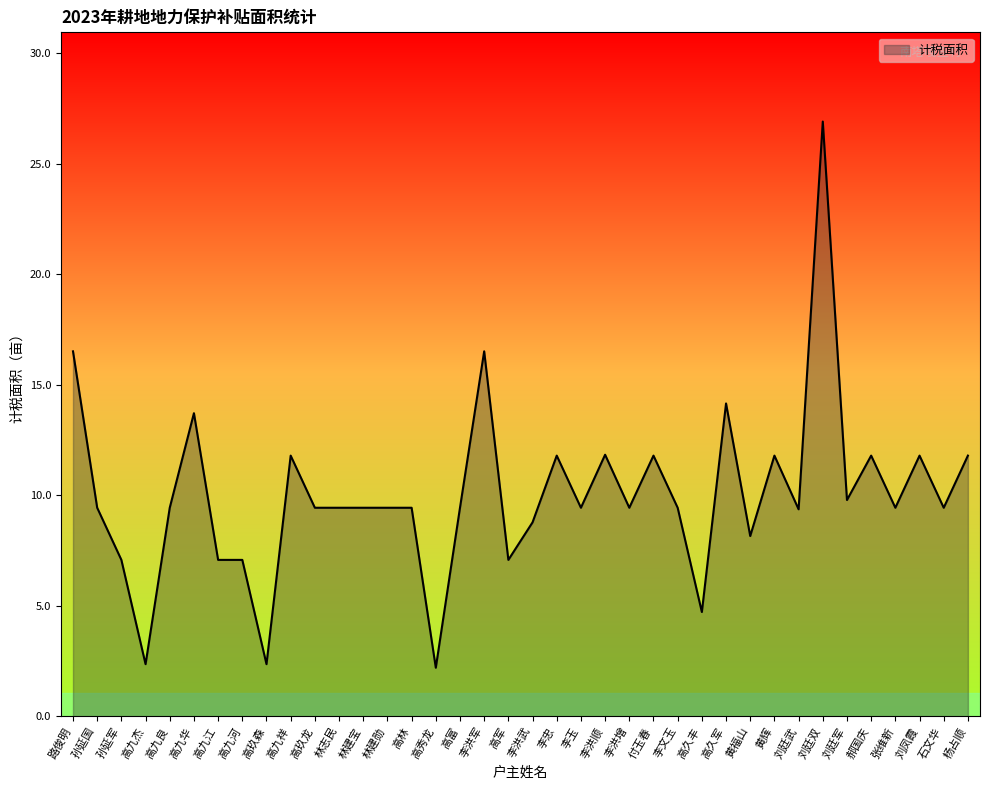

Reading left to right, transcribe all the data shown in this chart.

路俊明=16.5	孙延国=9.4	孙延军=7.1	高九杰=2.4	高九良=9.4	高九华=13.7	高九江=7.1	高九河=7.1	高玖森=2.4	高九祥=11.8	高玖龙=9.4	林志民=9.4	林建宝=9.4	林建勋=9.4	高林=9.4	高秀龙=2.2	高富=9.4	李洪军=16.5	高军=7.1	李洪武=8.8	李忠=11.8	李玉=9.4	李洪顺=11.8	李洪增=9.4	付玉春=11.8	李文玉=9.4	高久丰=4.7	高久军=14.2	黄福山=8.2	黄辉=11.8	刘廷武=9.4	刘廷双=26.9	刘廷军=9.8	郝国庆=11.8	张维新=9.4	刘凤霞=11.8	石文华=9.4	杨占顺=11.8